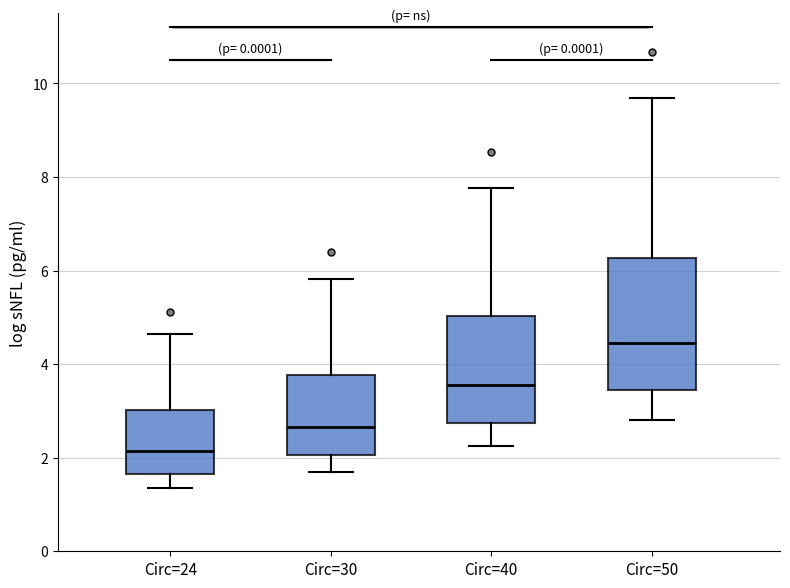

Where is the lower edge of the box for Circ=40 on the y-axis? The values are not printed on the chart, so give them approximately, as read against the axis.

2.8